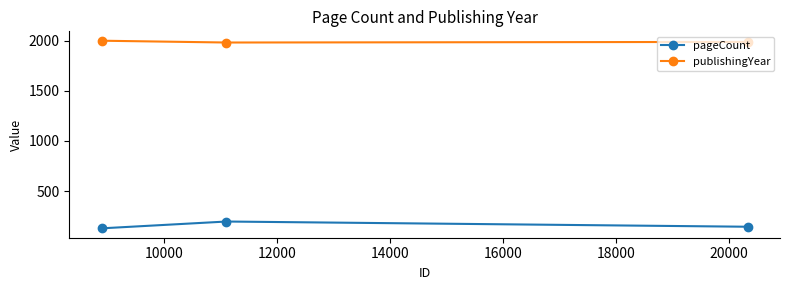

What is the minimum value shown in the chart?

128